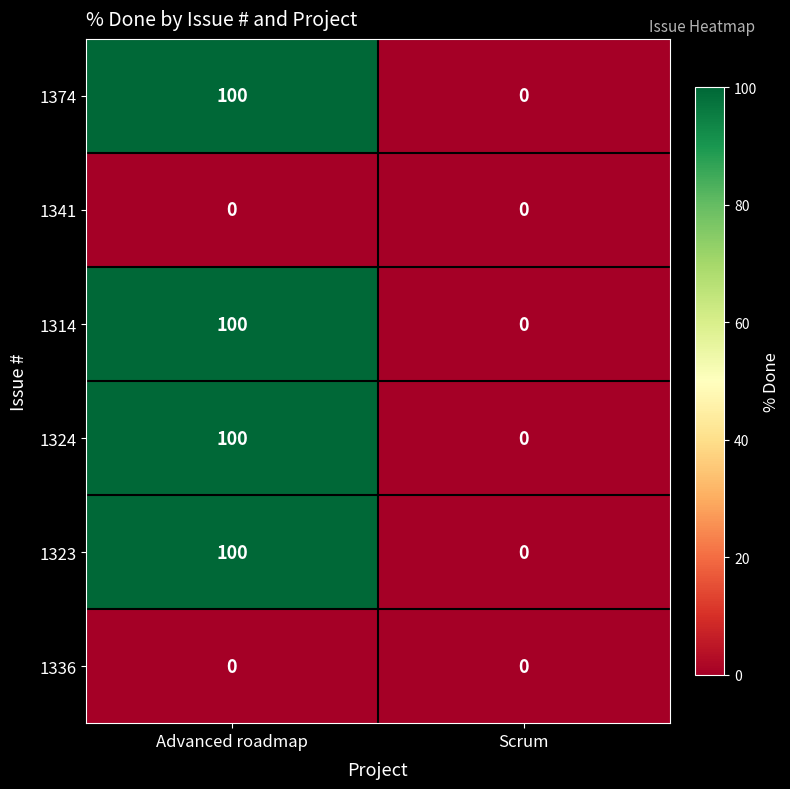

What is the average value of the 1374 series?

50